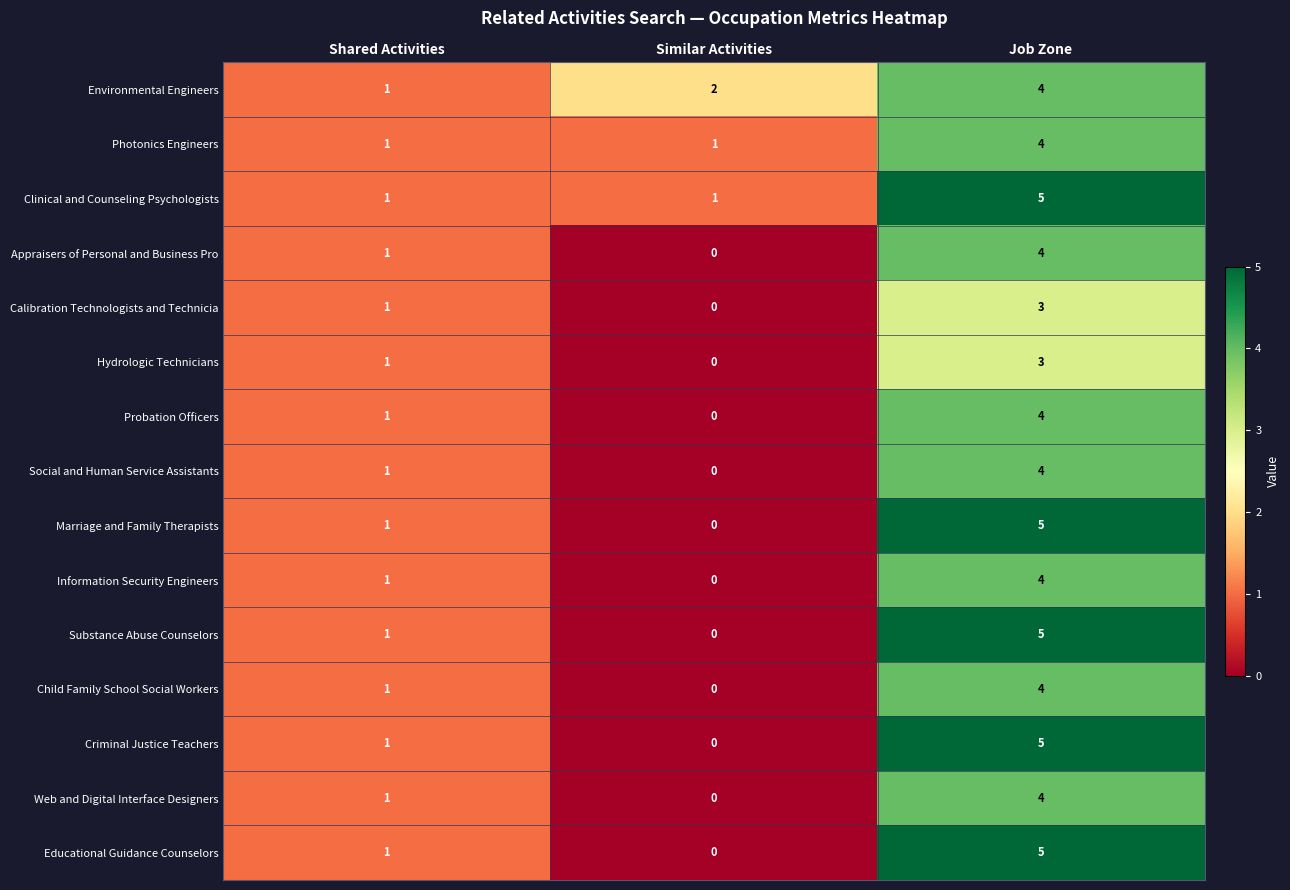

What is the difference between the maximum and minimum values in the Marriage and Family Therapists series?

5